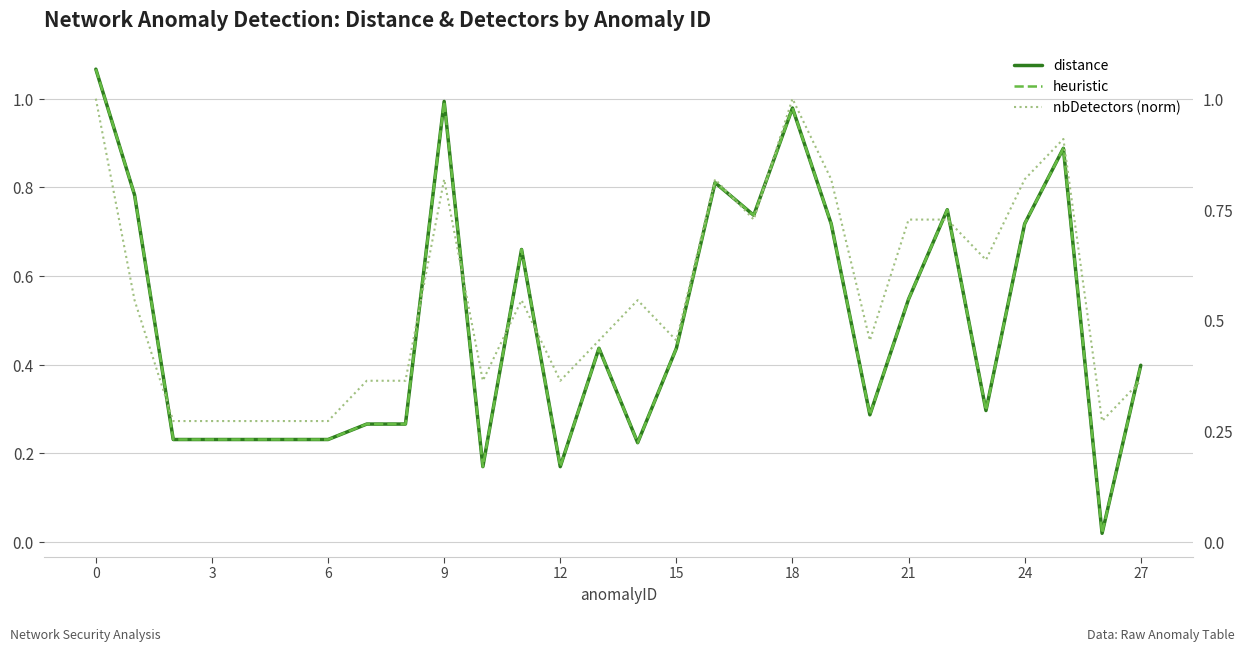

Does the chart display data point markers on the line(s)?

No